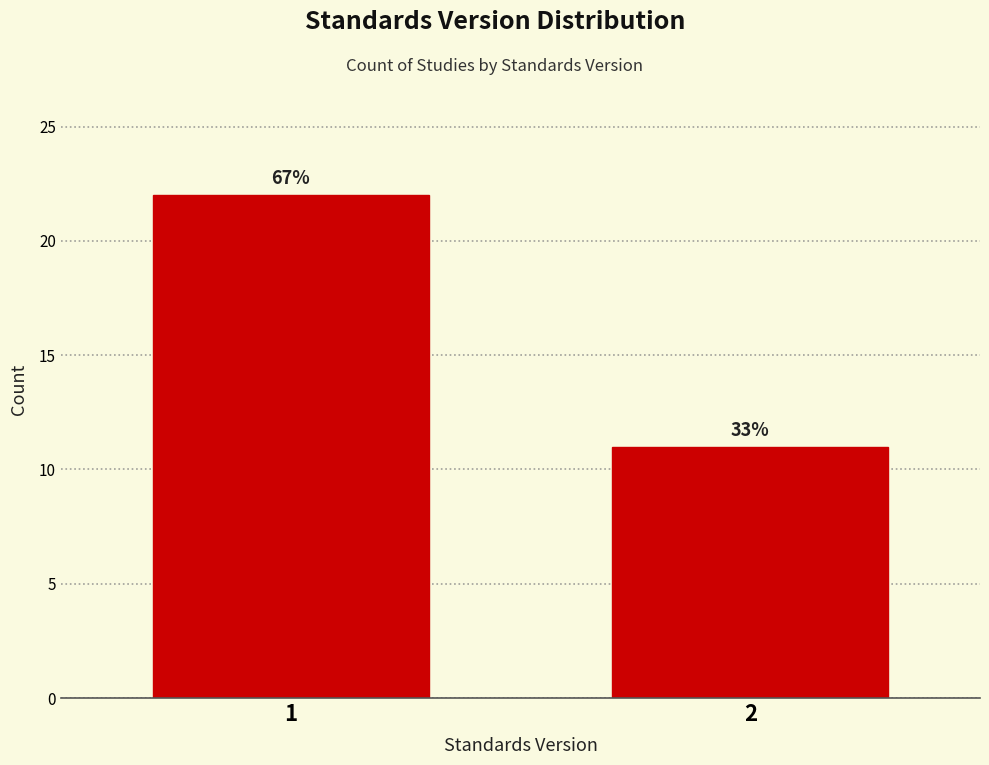

Does the chart contain any negative values?

No